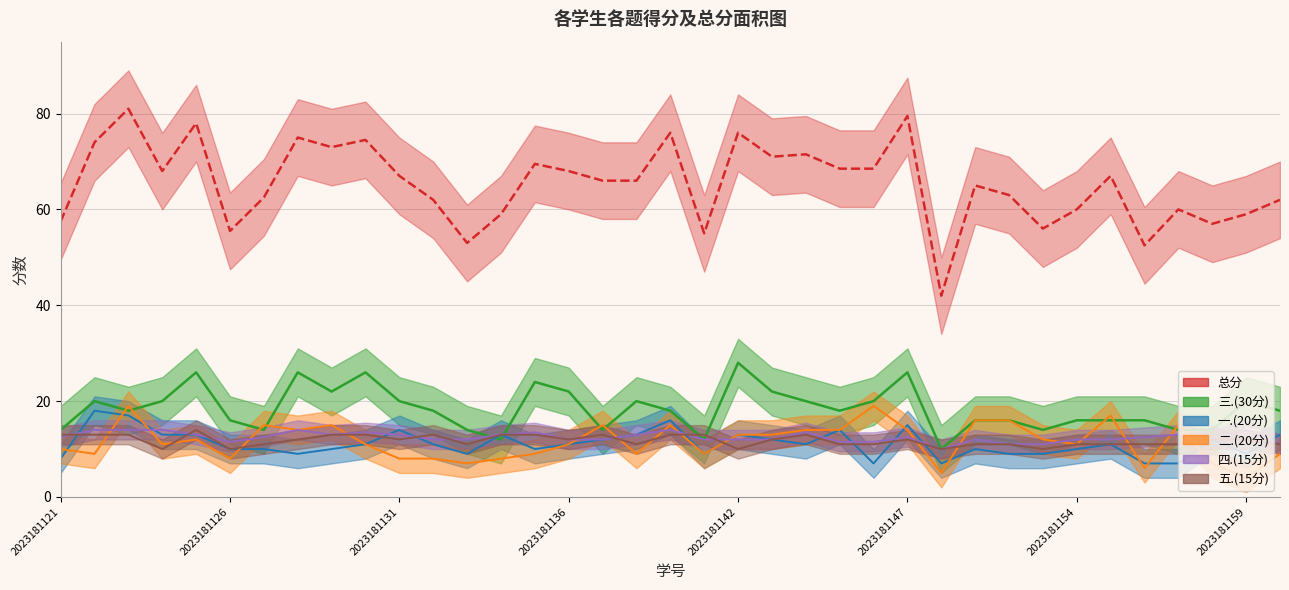

At which category is the sum across all series the highest?

2023181123